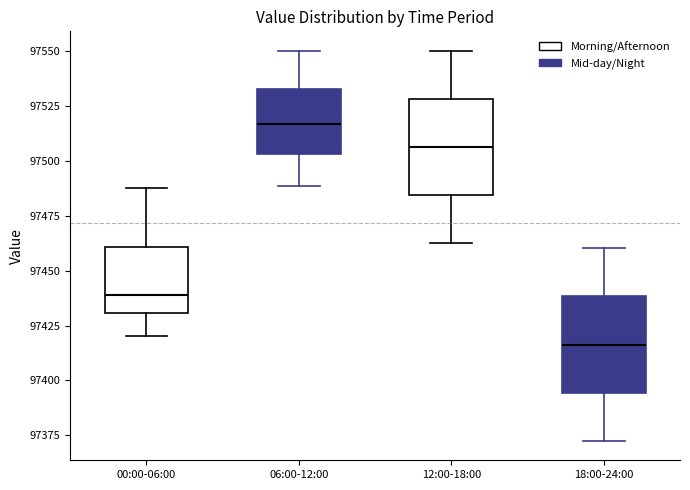

Where is the lower edge of the box for 00:00-06:00 on the y-axis? The values are not printed on the chart, so give them approximately, as read against the axis.

97430